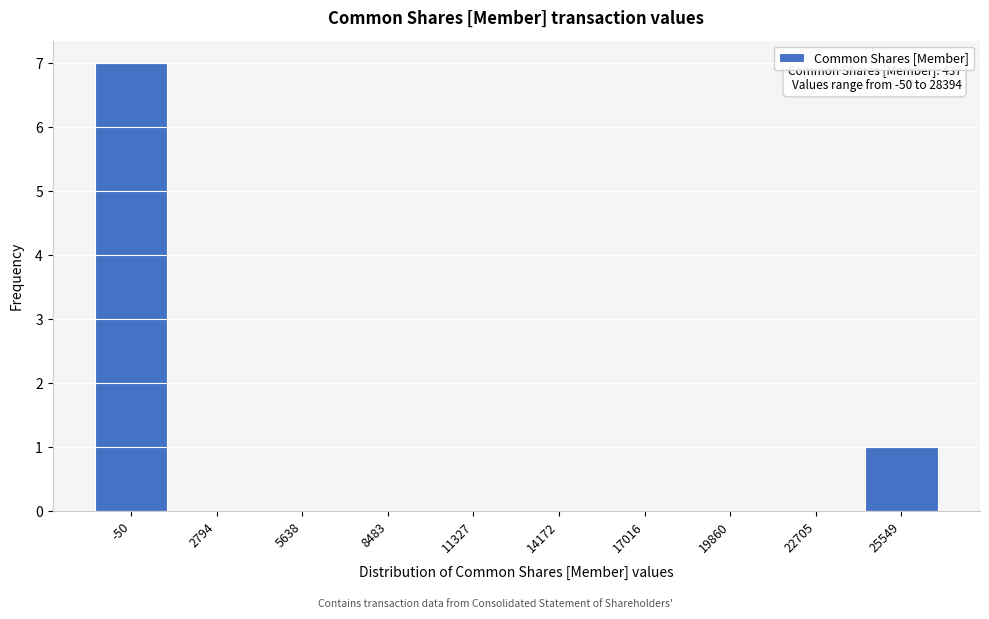

Reading left to right, list all the values displayed in this chart.

-50=7	2794=0	5638=0	8483=0	11327=0	14172=0	17016=0	19860=0	22705=0	25549=1